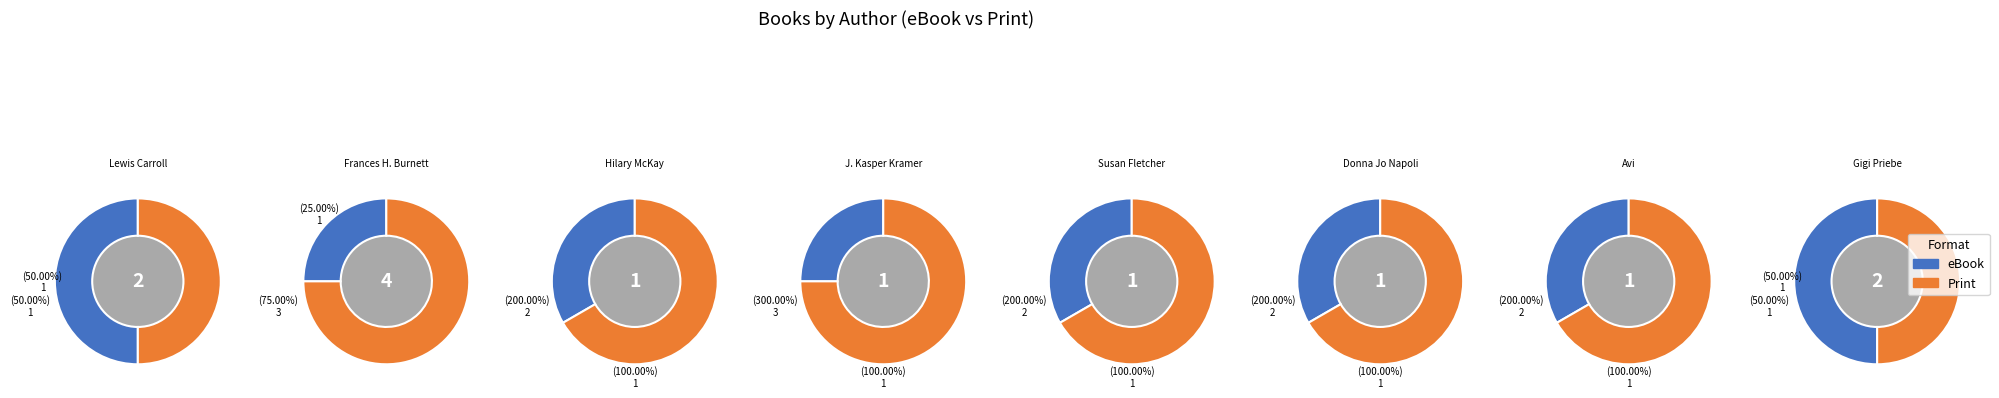

How much of the chart is everything except Avi (1676650)?

92.3%